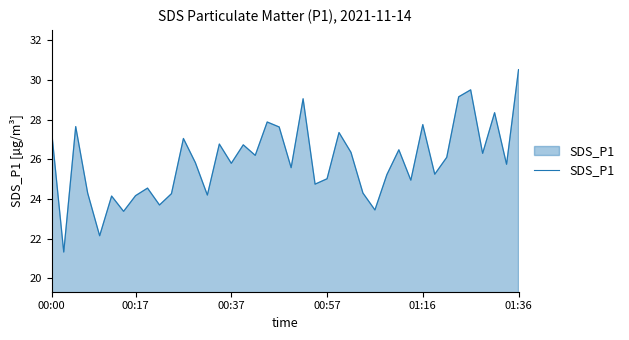

What is the maximum value shown in the chart?

30.5